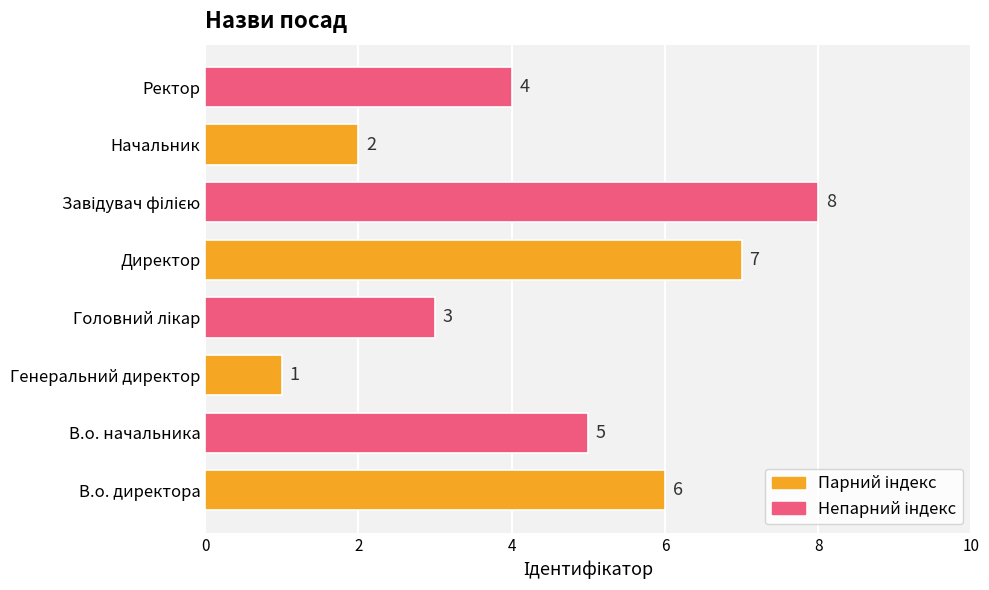

Count the number of categories in the chart.

8